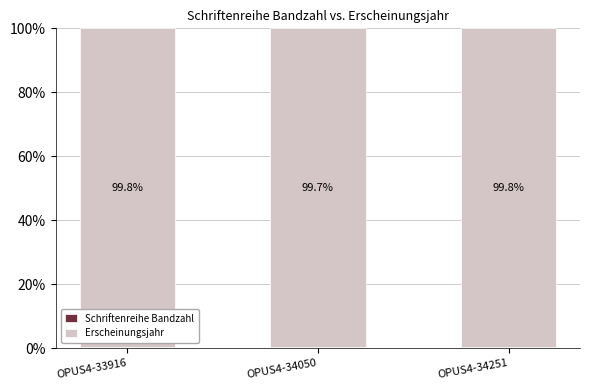

What is the total value across all series at OPUS4-34251?

100.0